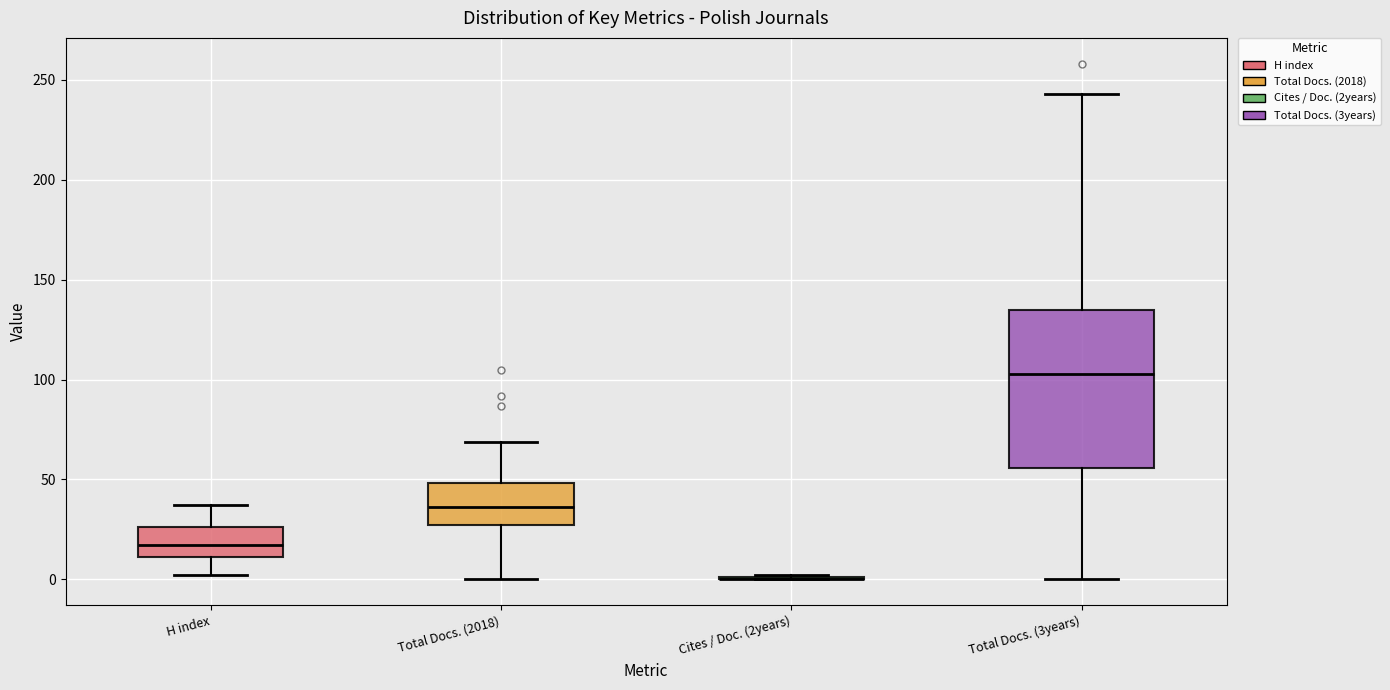

Which box is the tallest, from its lower edge to its upper edge?

Total Docs. (3years)